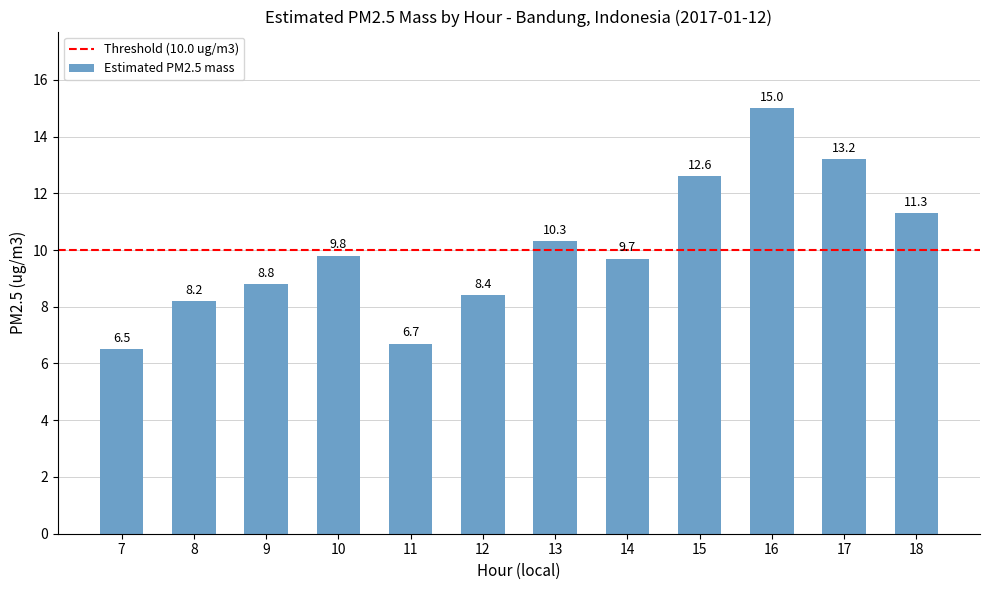

Is it true that the value at 17 is 8.9?

False